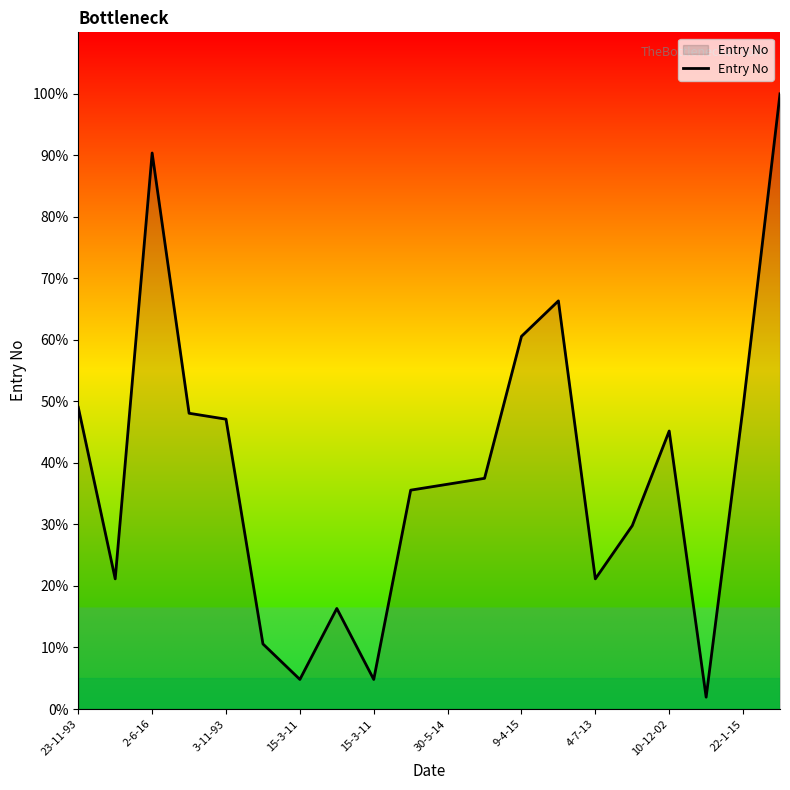

What is the difference between the maximum and minimum values?

98.1